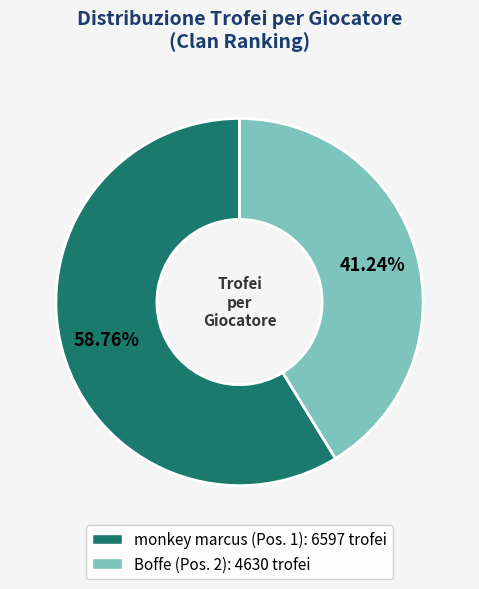

To the nearest percent, what is the average slice percentage?

50%